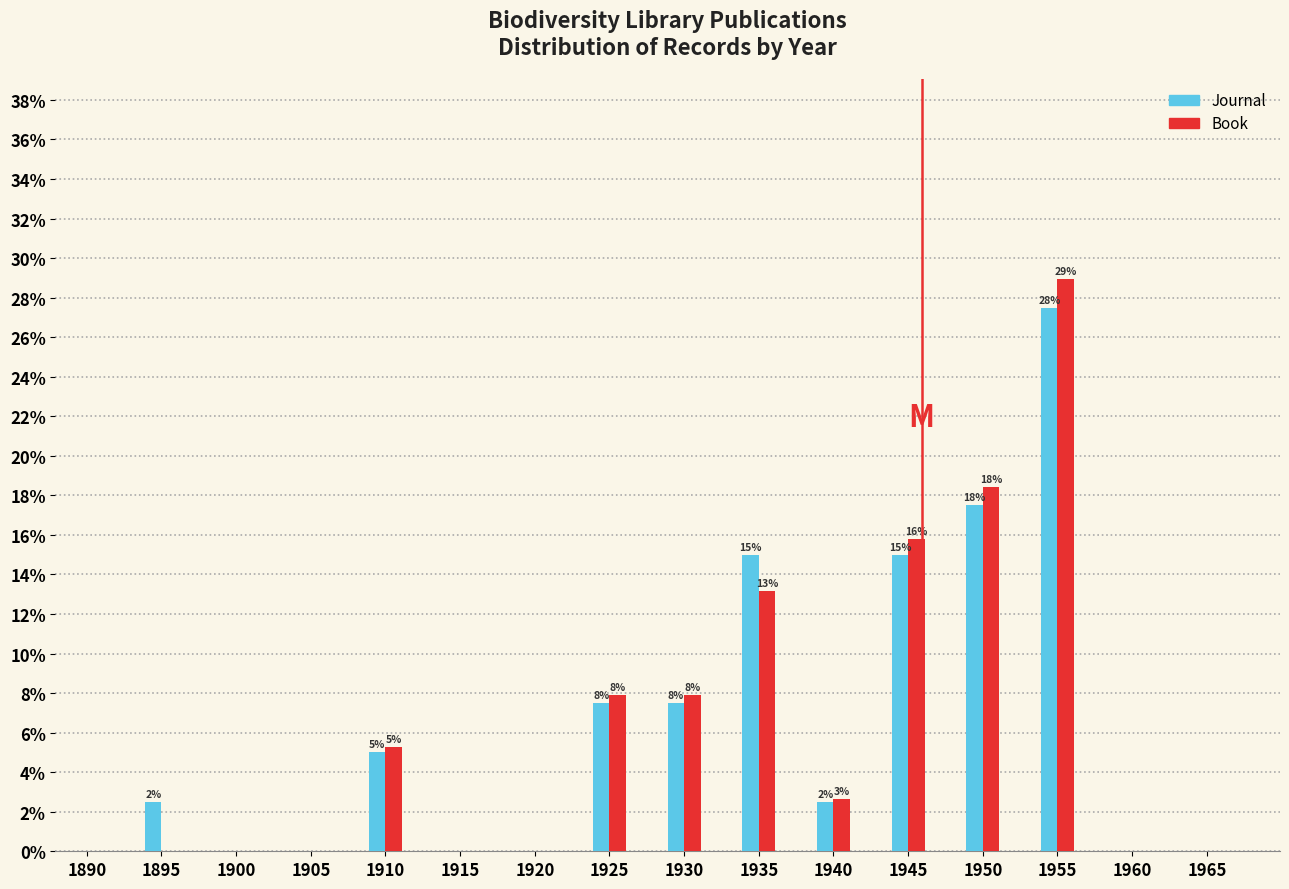

Are the bars grouped side by side (vs. stacked)?

Yes